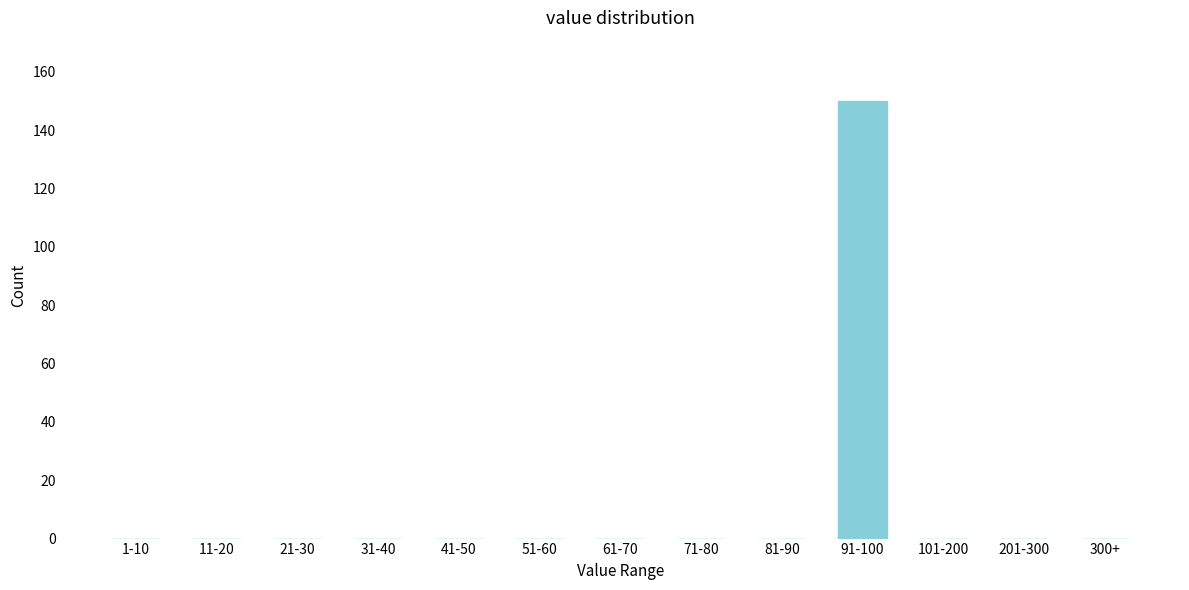

Reading left to right, extract all data points from this chart.

1-10=0	11-20=0	21-30=0	31-40=0	41-50=0	51-60=0	61-70=0	71-80=0	81-90=0	91-100=150	101-200=0	201-300=0	300+=0